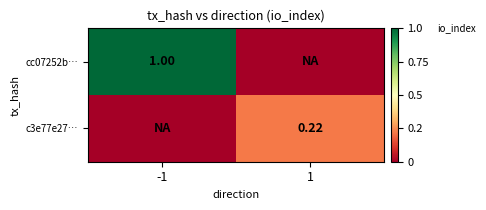

Is the value of cc07252b… at -1 greater than the value of c3e77e27… at 1?

Yes